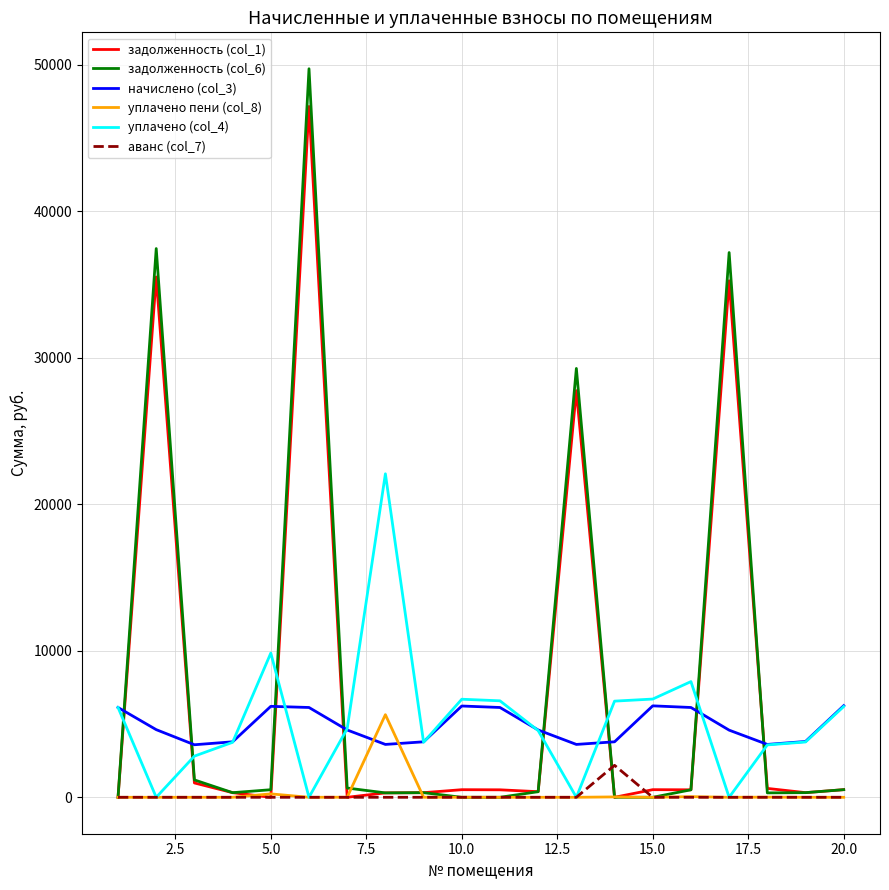

Which series has the widest spread of values?

задолженность (col_6)